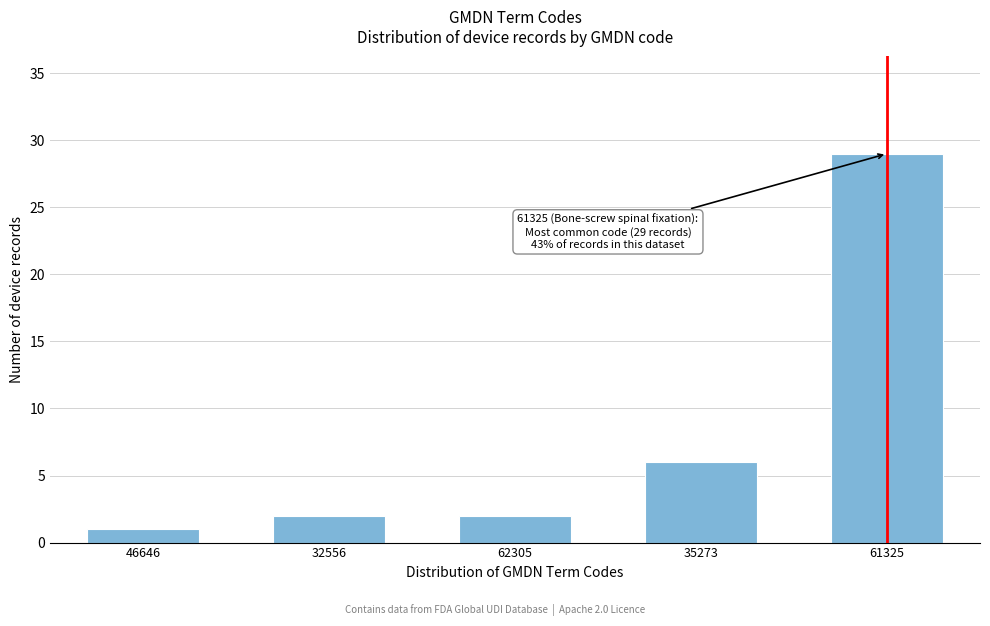

Reading right to left, list all the values displayed in this chart.

29	6	2	2	1